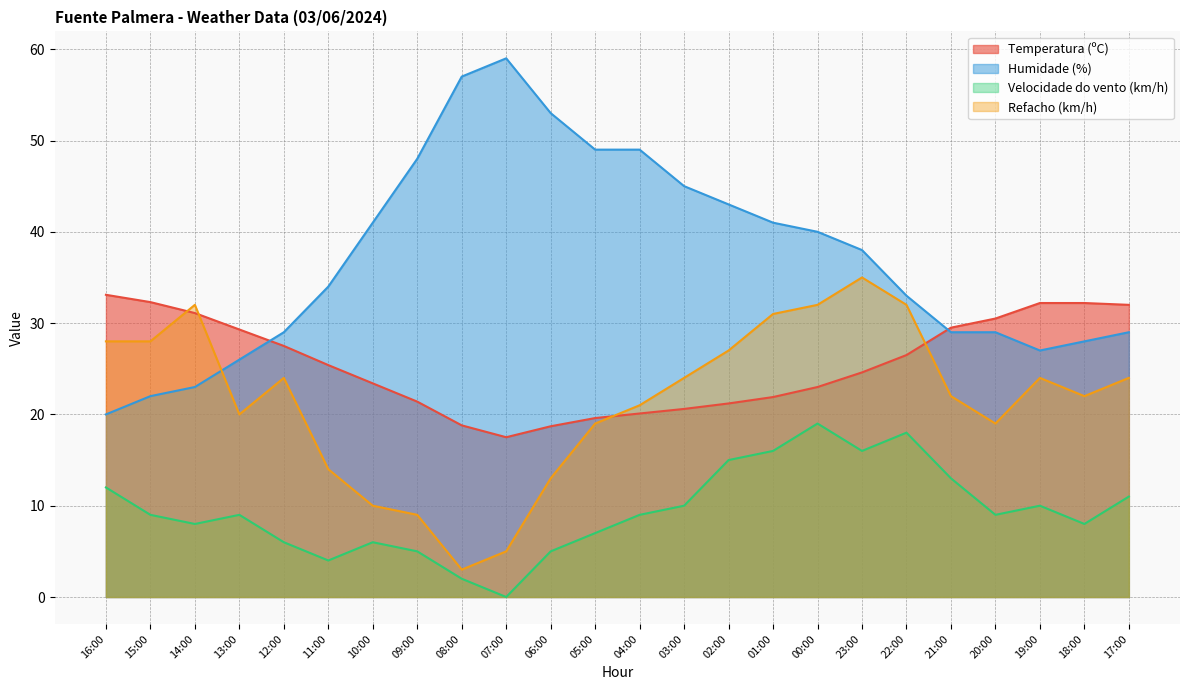

What is the sum of all Temperatura (ºC) values?

612.4